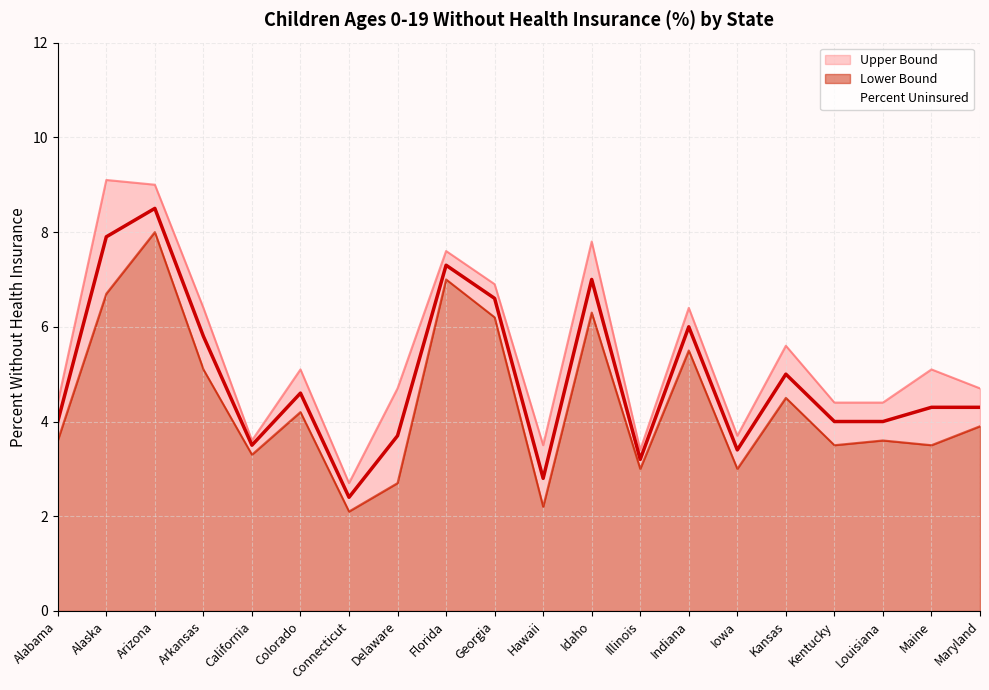

Is it true that Percent Uninsured equals 5.8 at Arkansas?

True